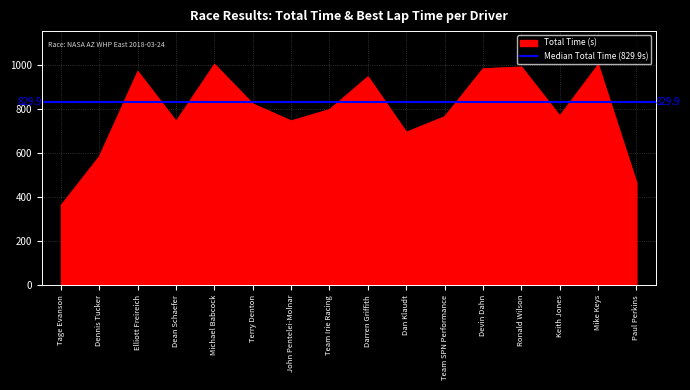

The chart shows a value of 1053.8 at Team SPN Performance. True or false?

False